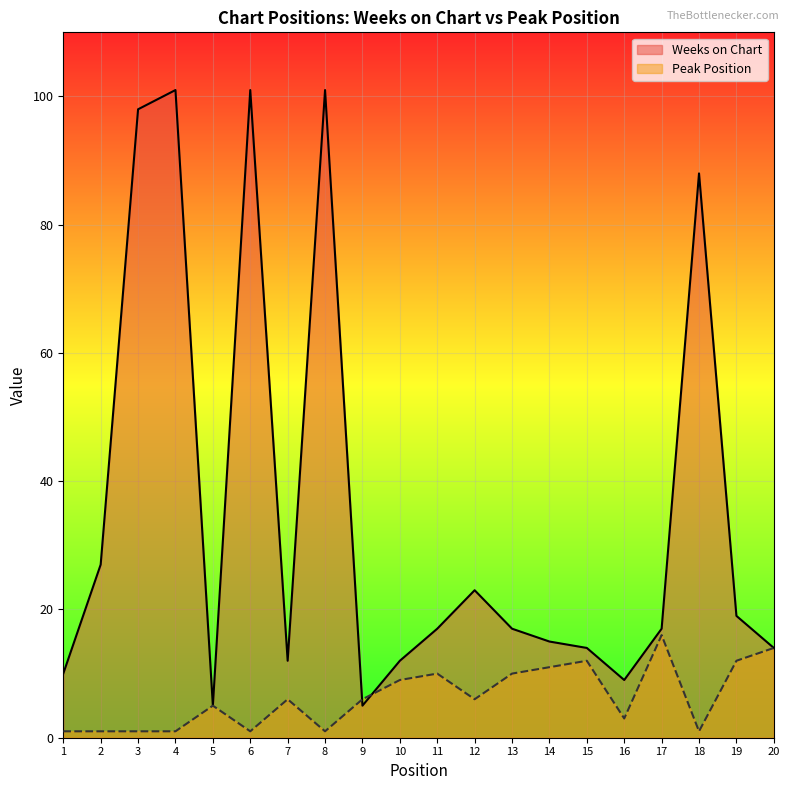

Is it true that Weeks on Chart equals 12 at 7?

True